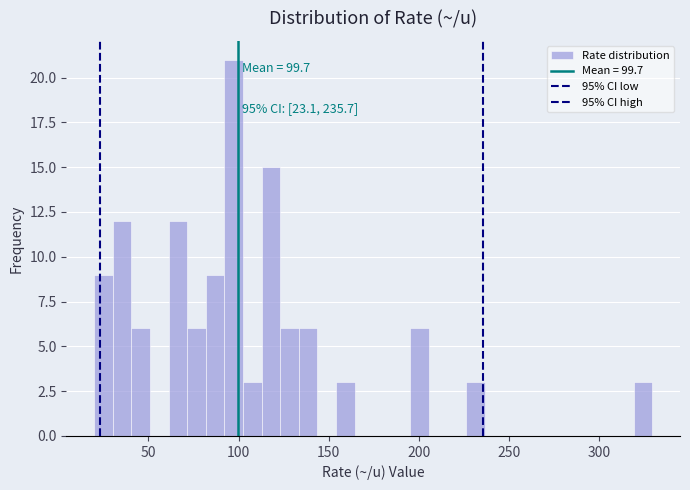

Read against the x-axis, roughly where is the centre of the tallest bar?

95